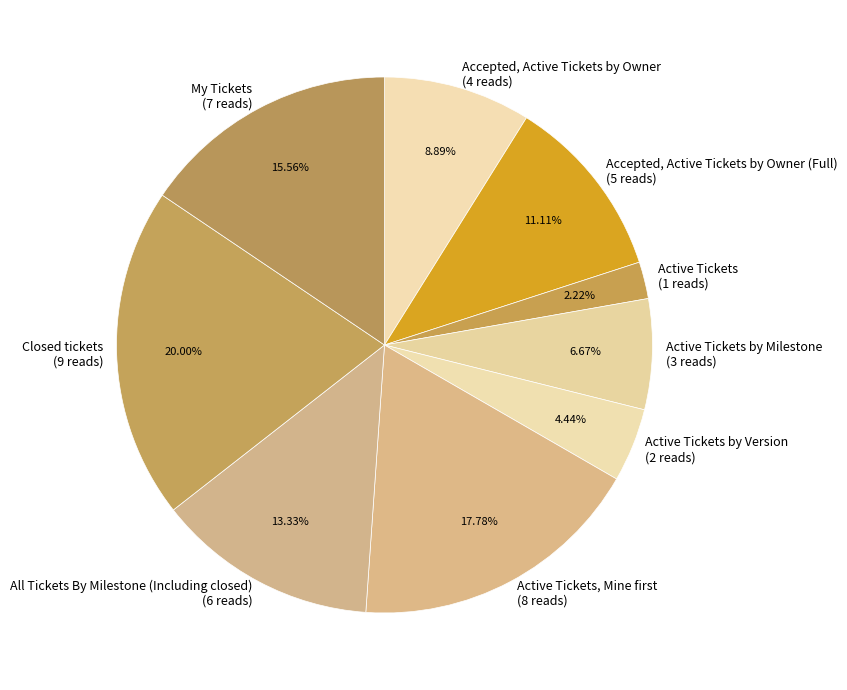

What is the largest slice in the pie chart?

Closed tickets